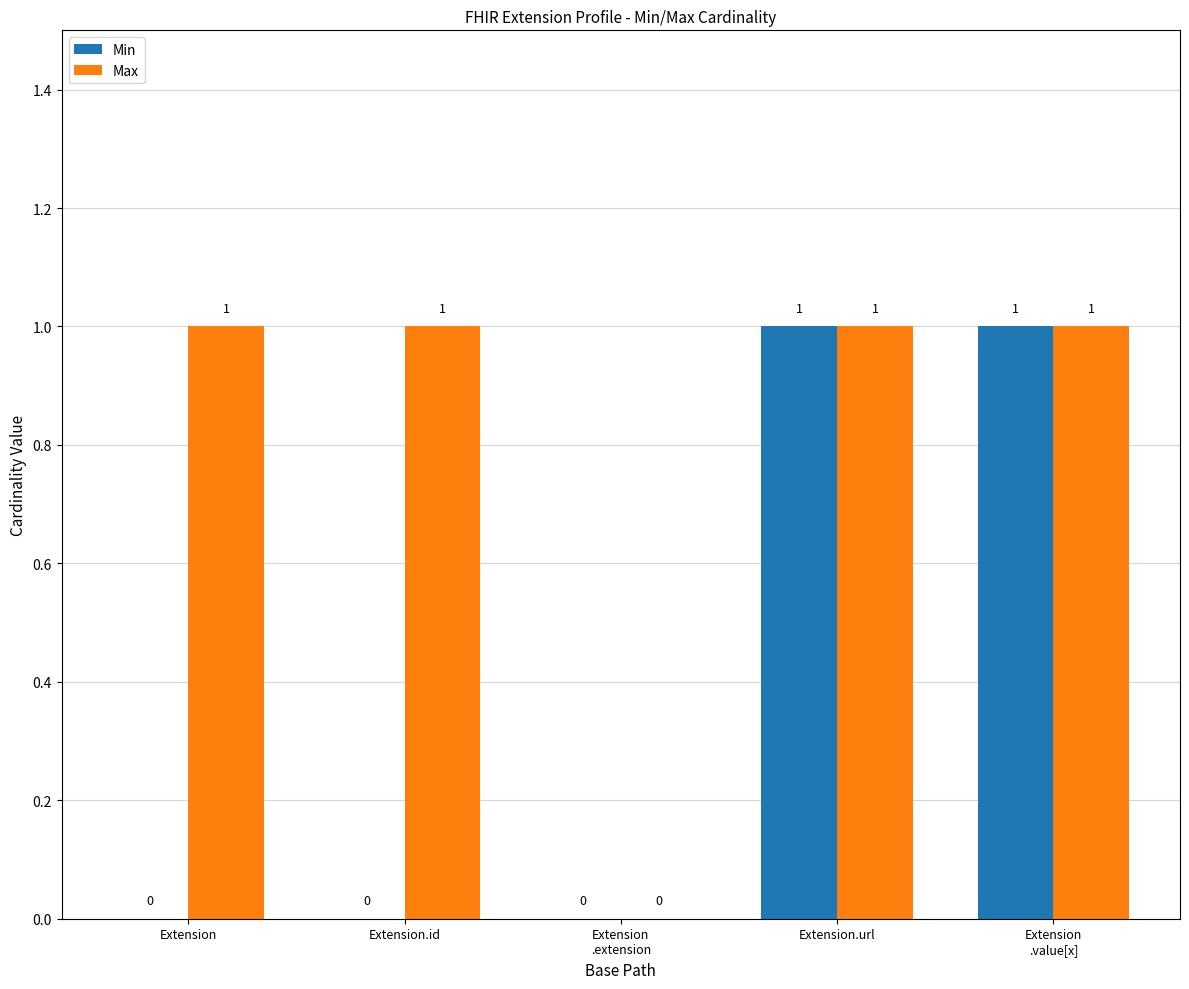

Are the bars horizontal?

No